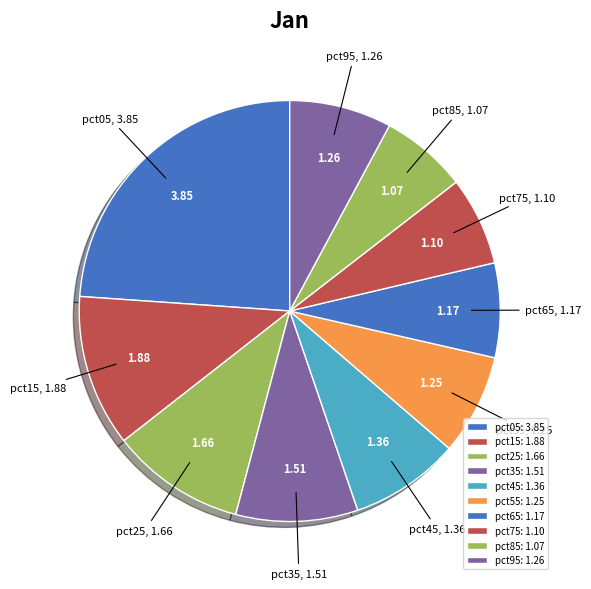

Do pct85 and pct25 together represent more than half of the pie?

No